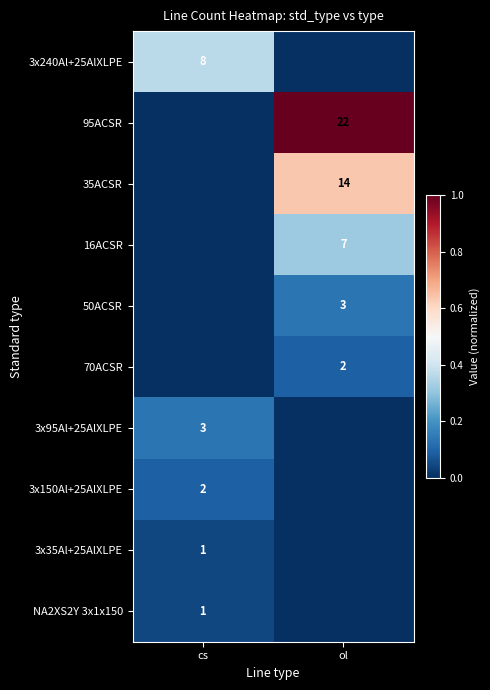

The 95ACSR series shows 22 at ol. True or false?

True